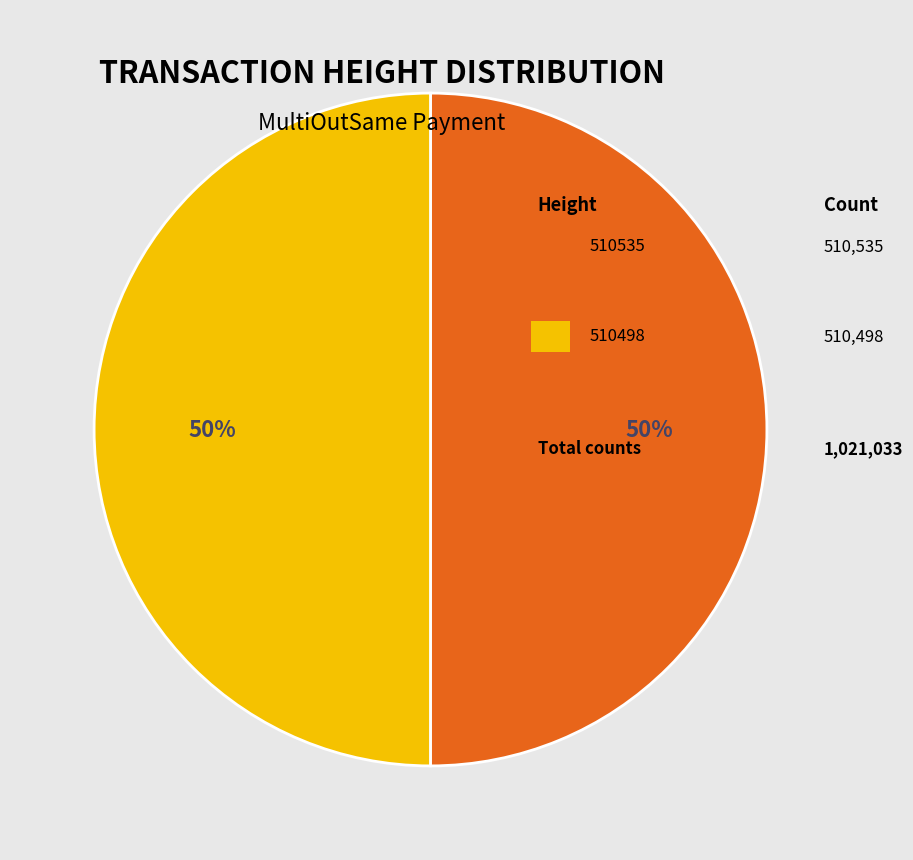

To the nearest percent, what is the average slice percentage?

50%